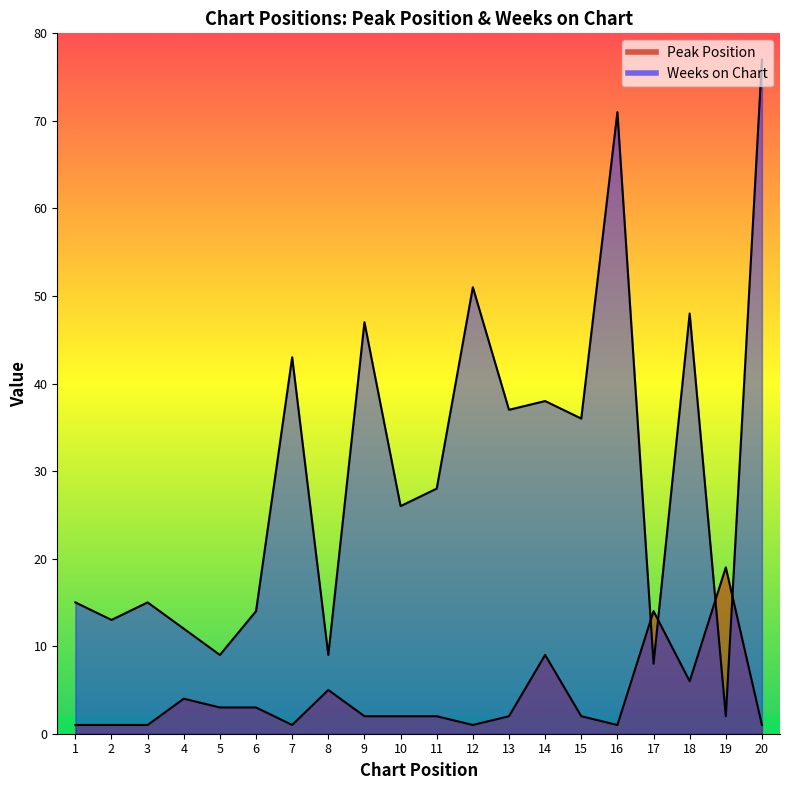

Which series changed the most between 8 and 12?

Weeks on Chart